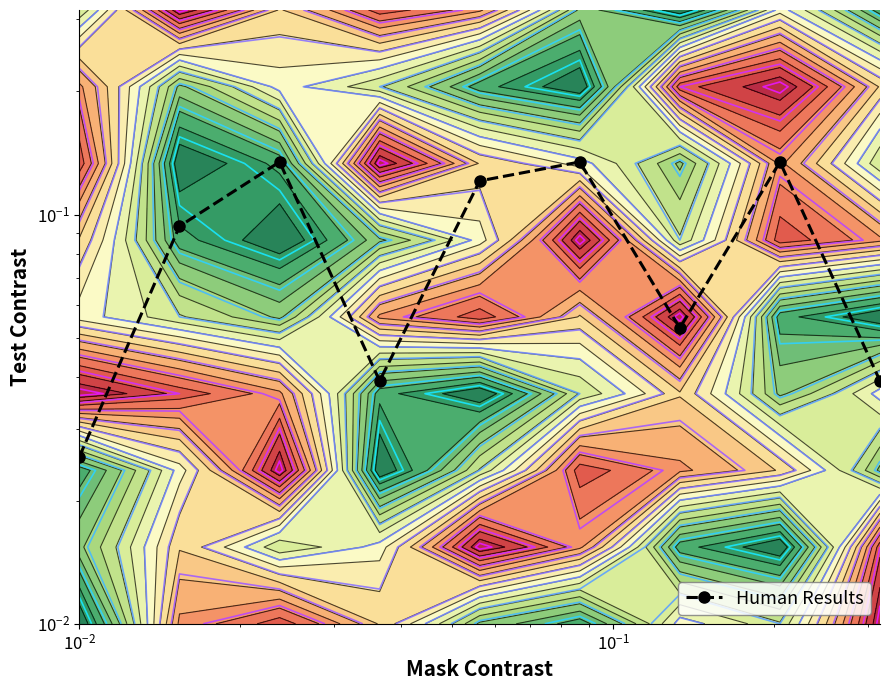

Reading right to left, what are all the values shown in this chart?

0.0	0.1	0.1	0.1	0.1	0.0	0.1	0.1	0.0